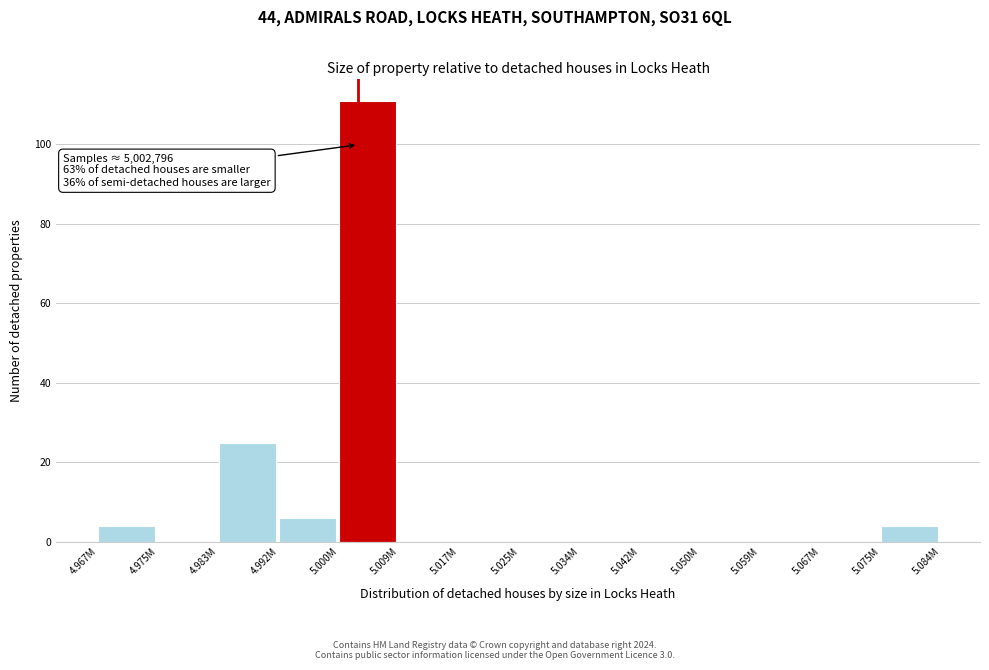

Reading left to right, transcribe all the data shown in this chart.

4.967M=4	4.975M=0	4.983M=25	4.992M=6	5.000M=111	5.009M=0	5.017M=0	5.025M=0	5.034M=0	5.042M=0	5.050M=0	5.059M=0	5.067M=0	5.075M=4